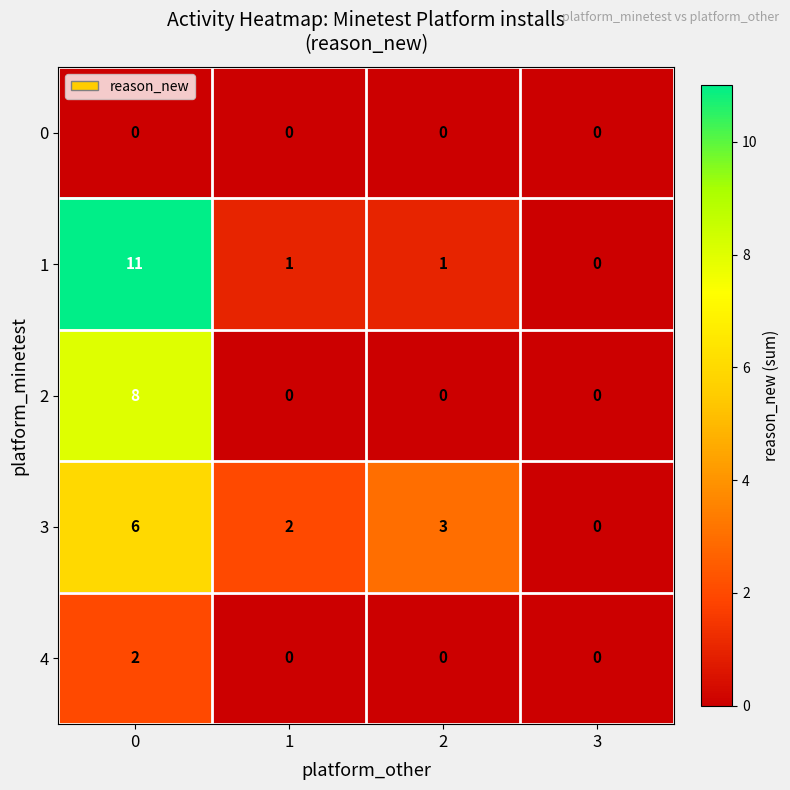

At how many categories does at least one series exceed 1?

3